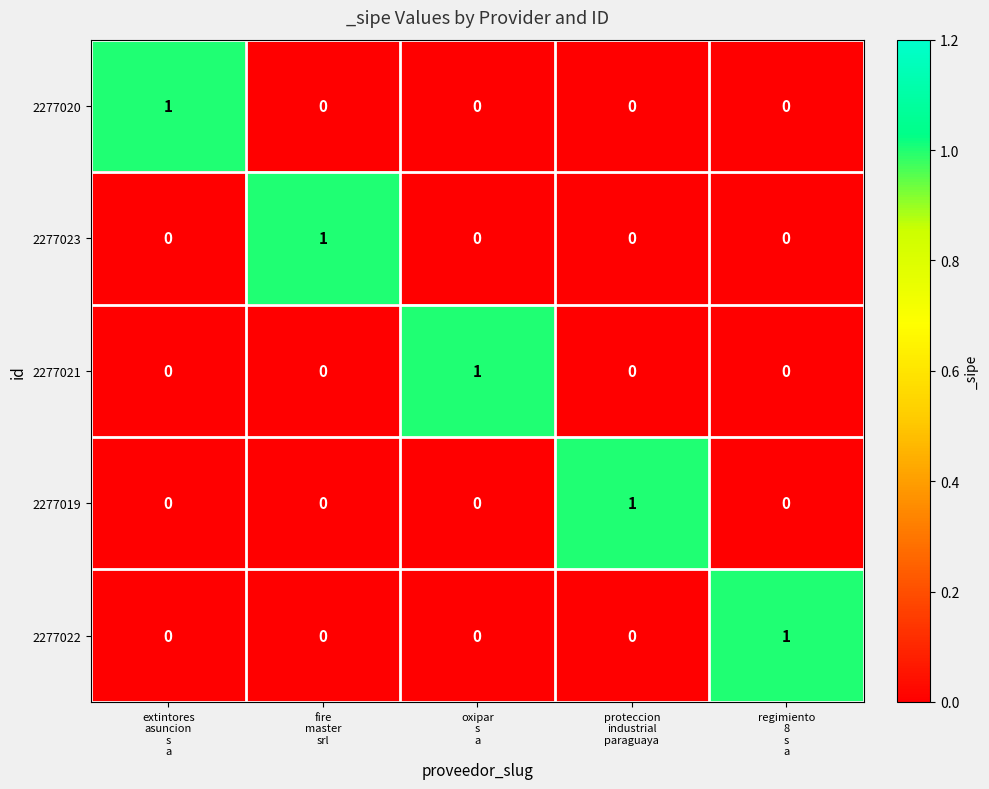

At how many categories does at least one series exceed 0?

5